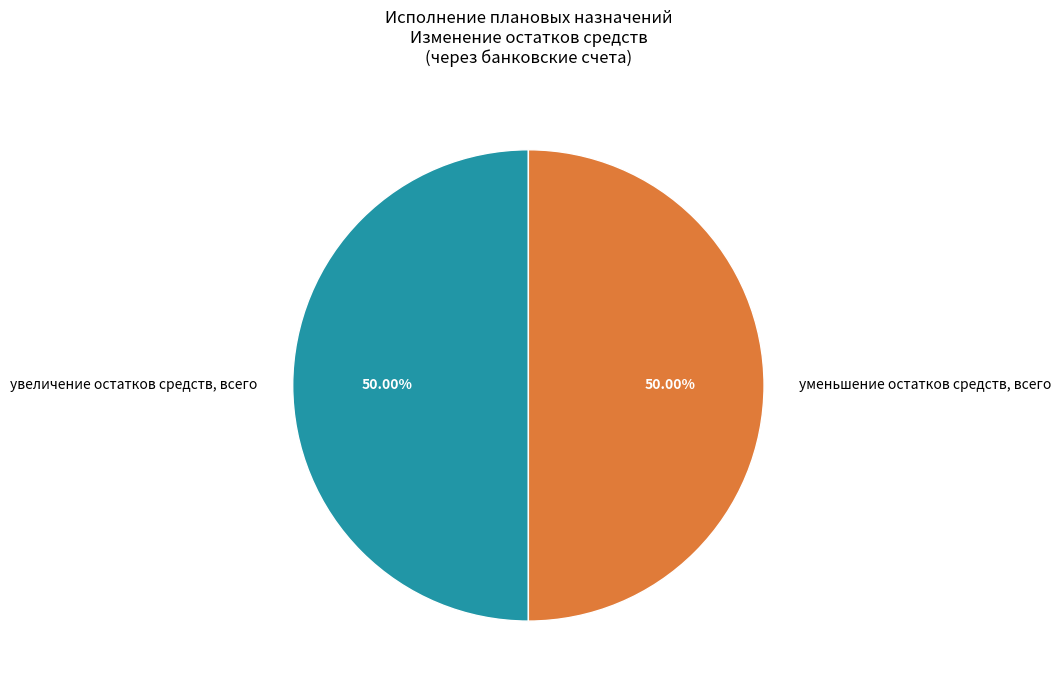

Is the sum of увеличение остатков средств, всего and уменьшение остатков средств, всего greater than half?

Yes